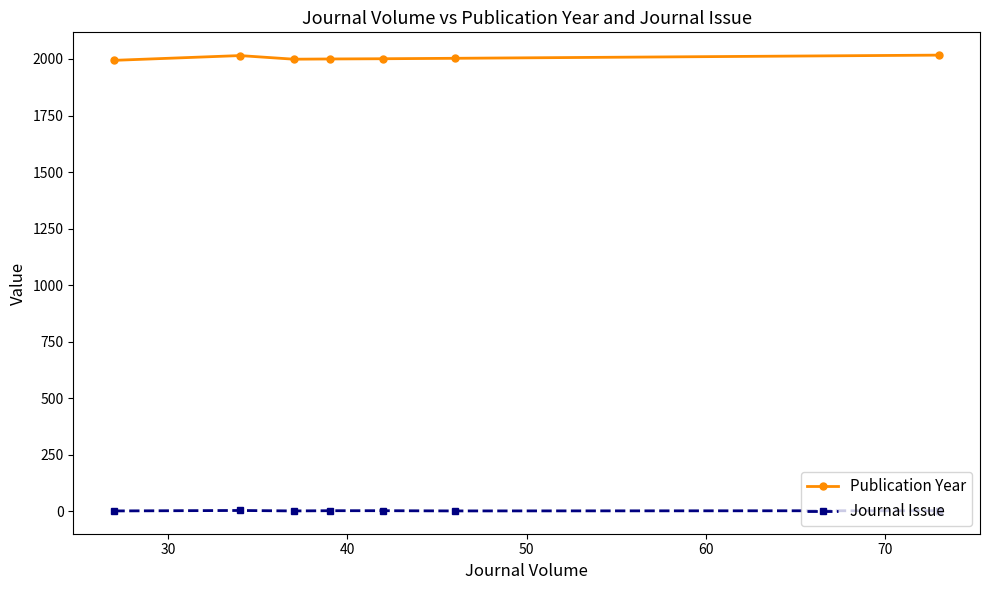

Does the chart have visible grid lines?

No